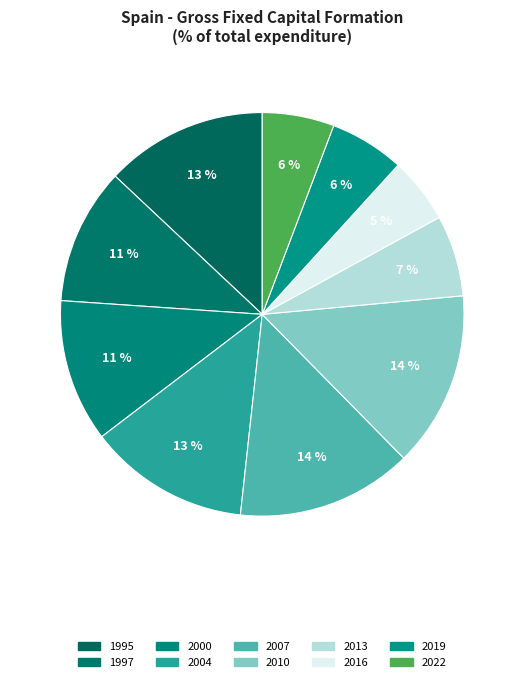

To the nearest percent, what percentage of the pie is 2022?

6%